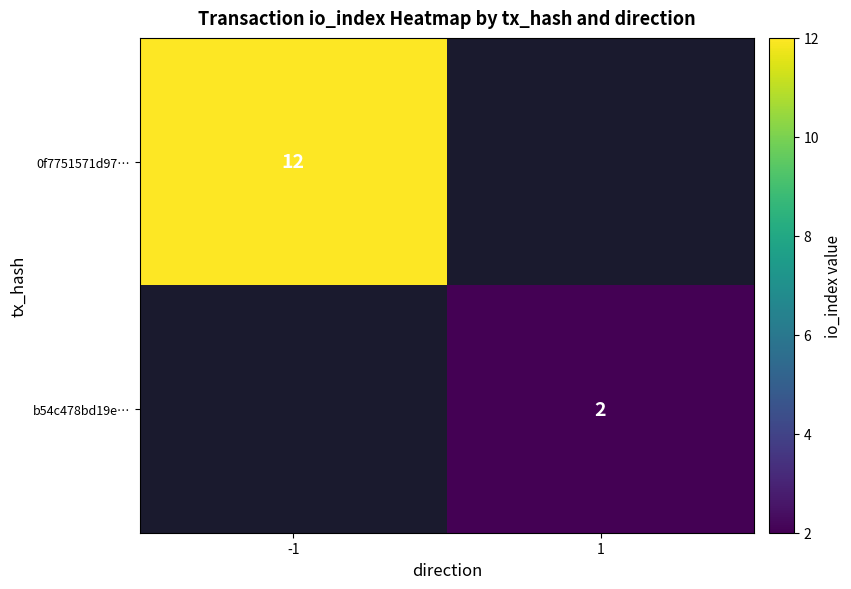

Count the number of categories in the chart.

2